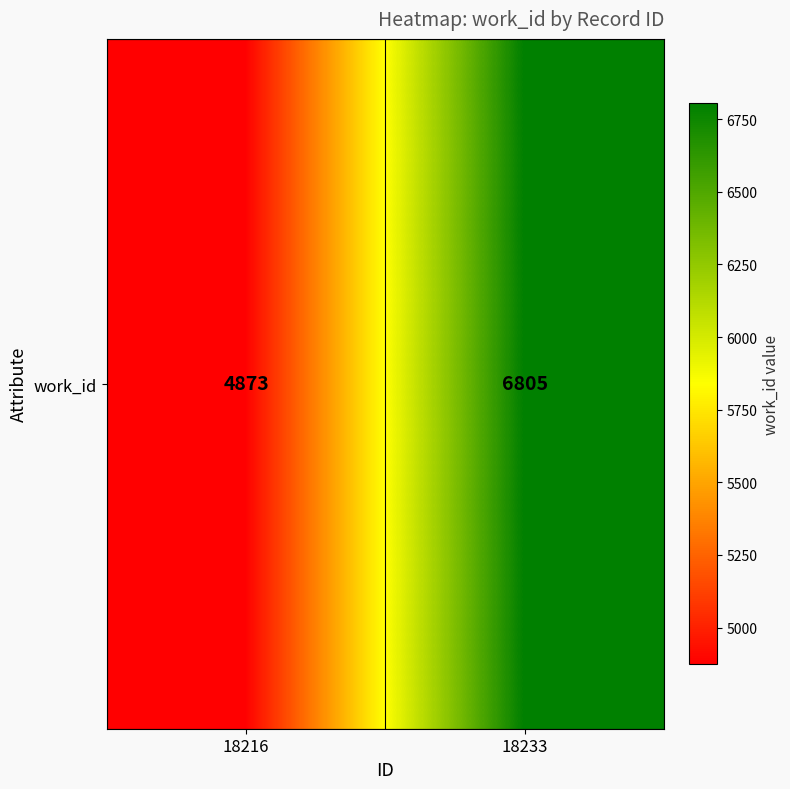

How many distinct data groups are displayed?

1